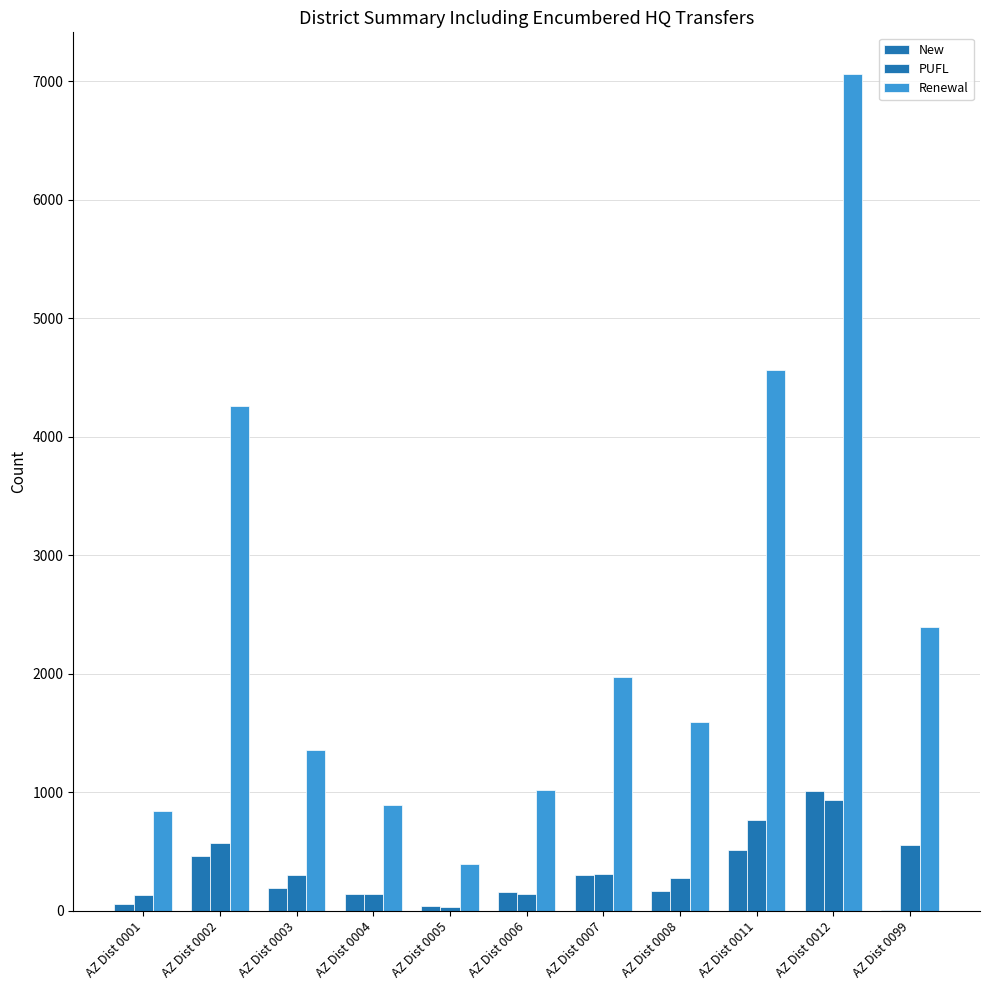

How many data points does each series have?

11